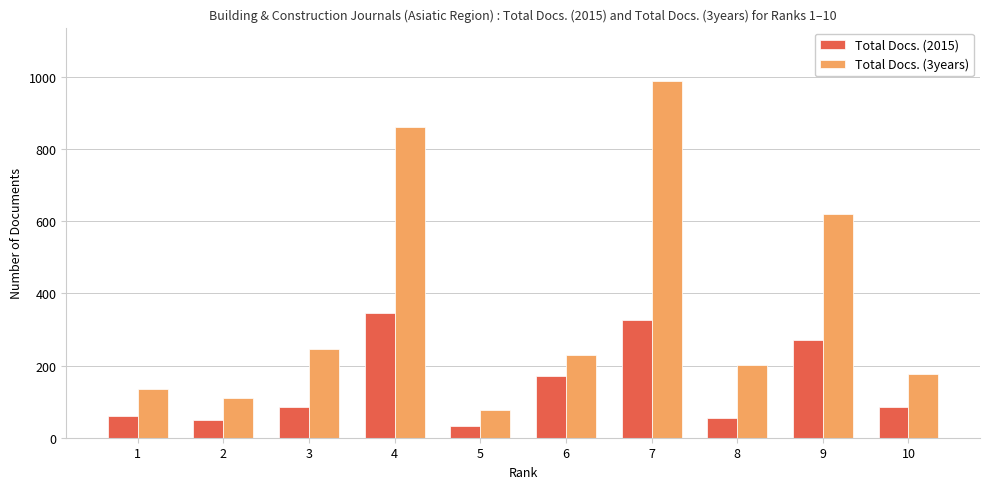

The value of Total Docs. (2015) at 9 is 177. True or false?

False